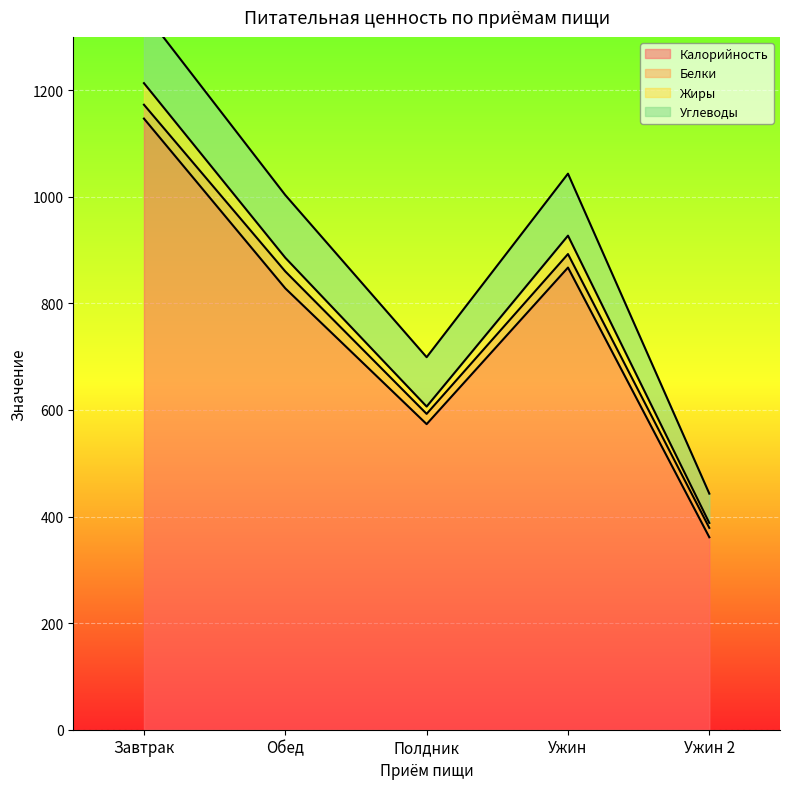

What is the value of the Калорийность point at the 2nd from the left?

828.2